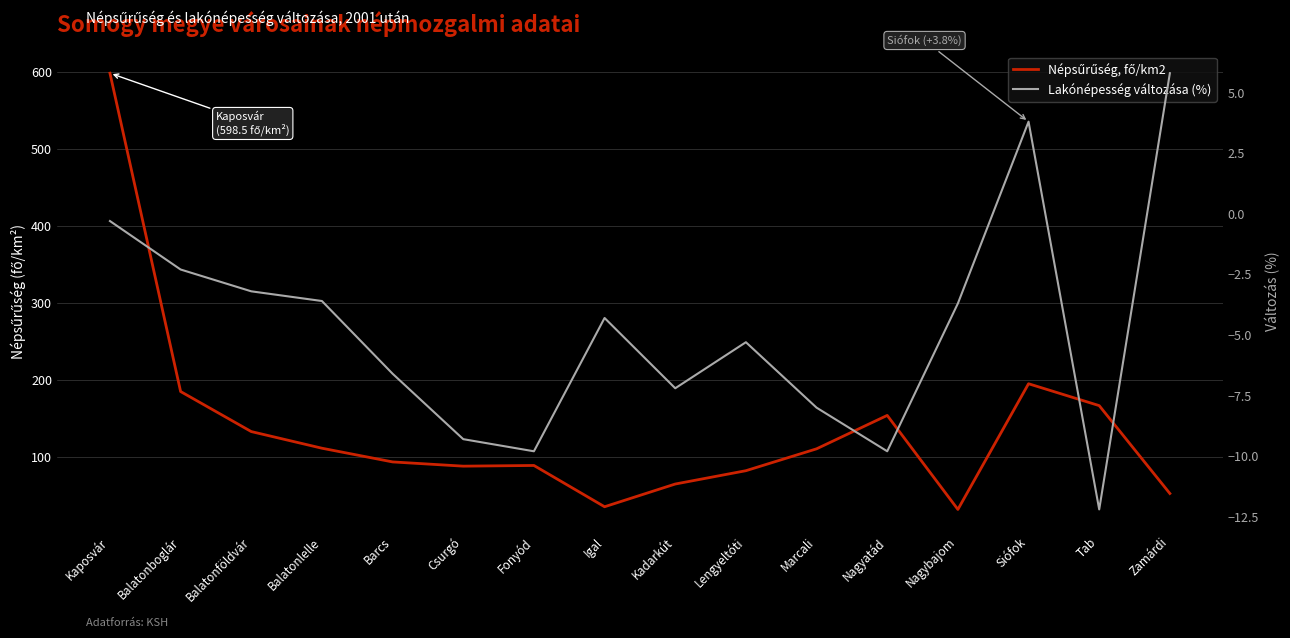

What is the greatest value displayed?

598.5